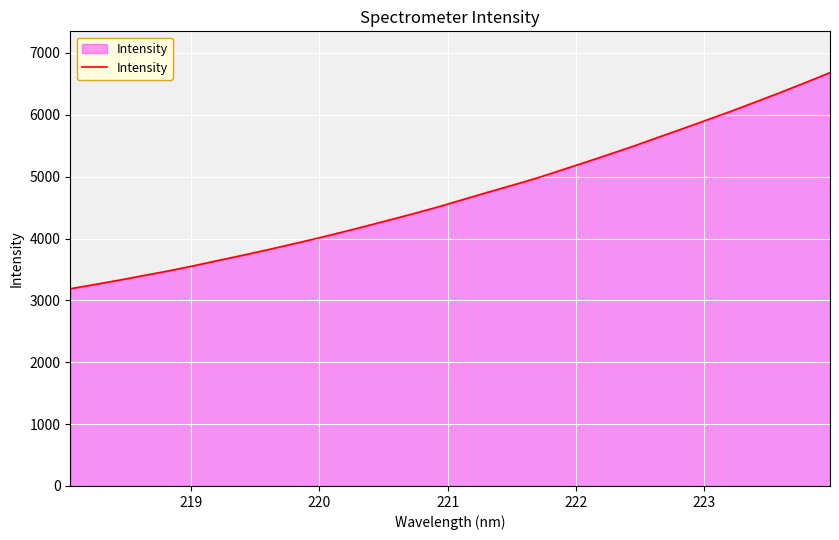

What is the maximum value shown in the chart?

6680.6